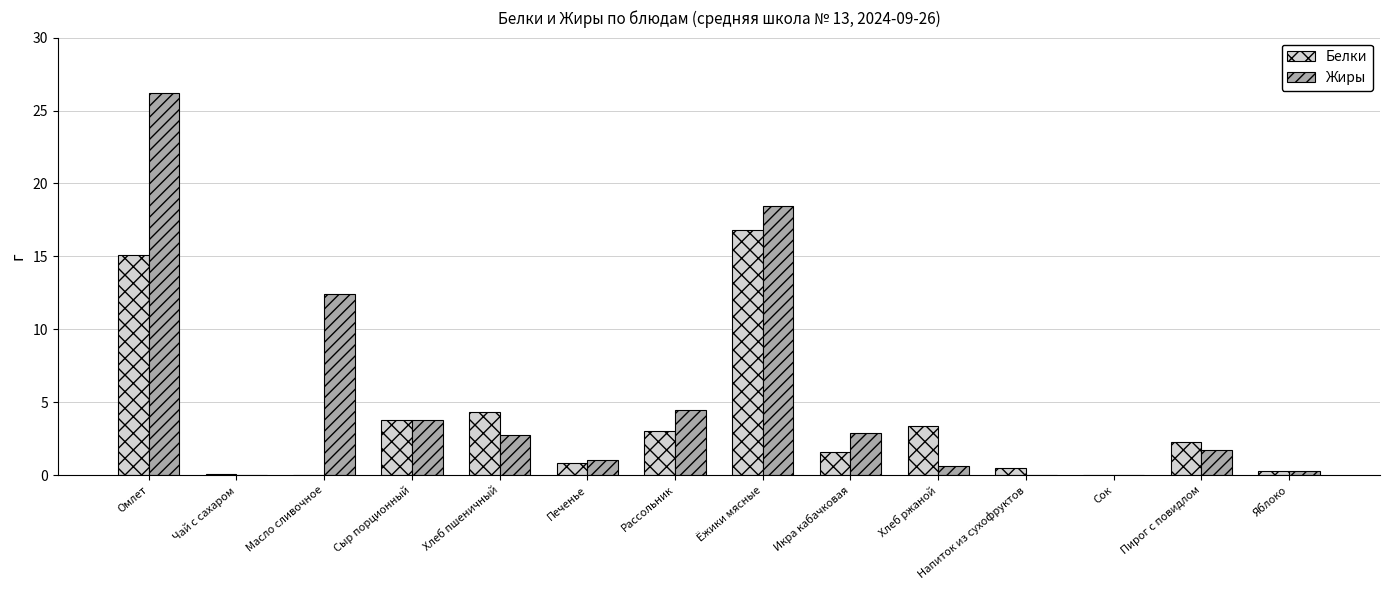

Between Чай с сахаром and Хлеб пшеничный, which series saw the biggest shift?

Белки